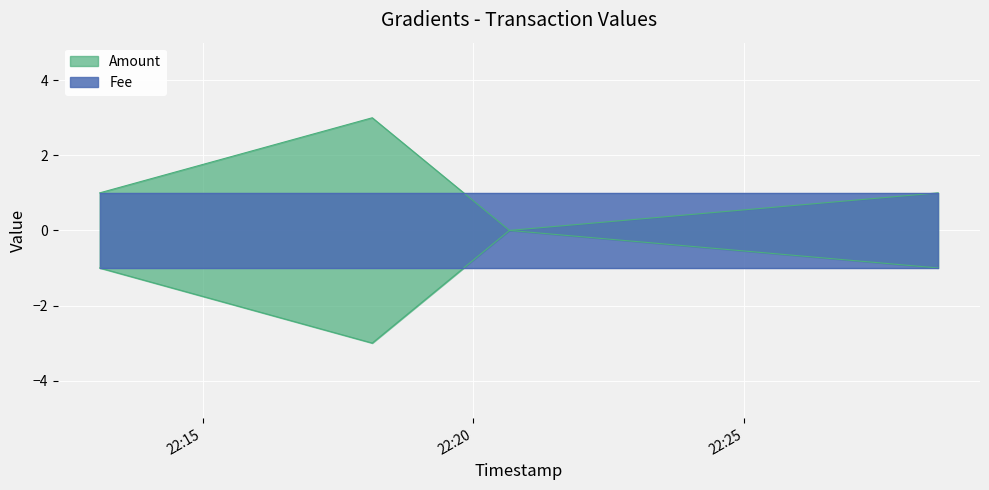

List the labels in order of value, largest first.

2017-06-14 22:18:08, 2017-06-14 22:13:06, 2017-06-14 22:28:35, 2017-06-14 22:20:40